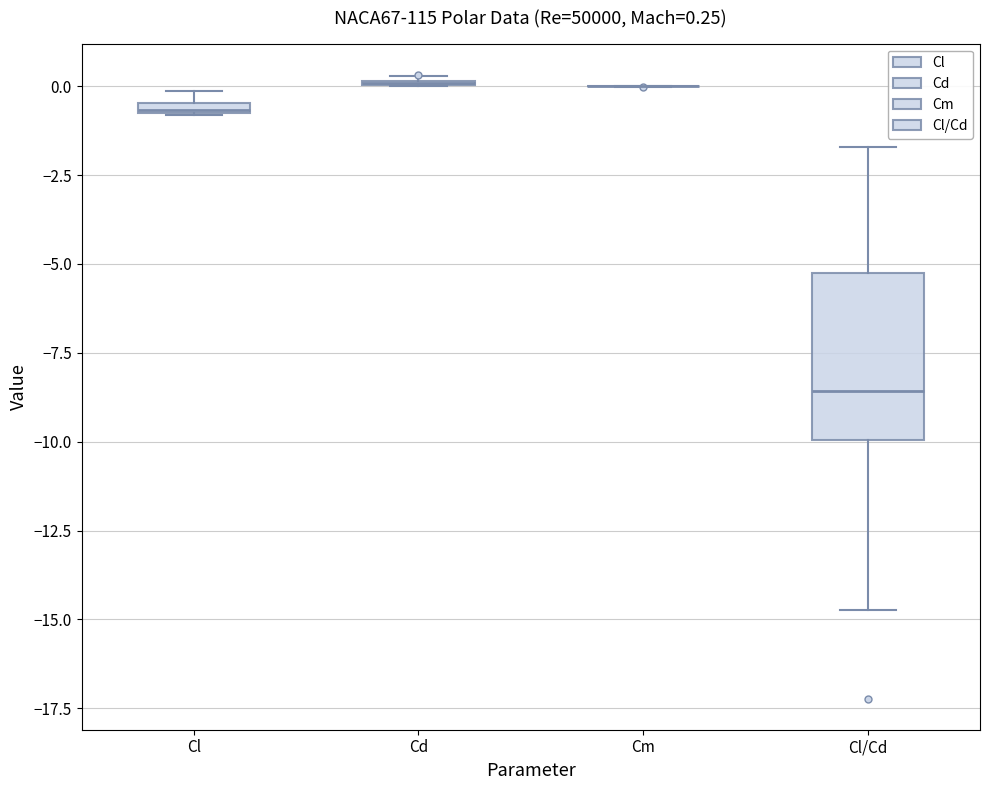

Which box is the tallest, from its lower edge to its upper edge?

Cl/Cd